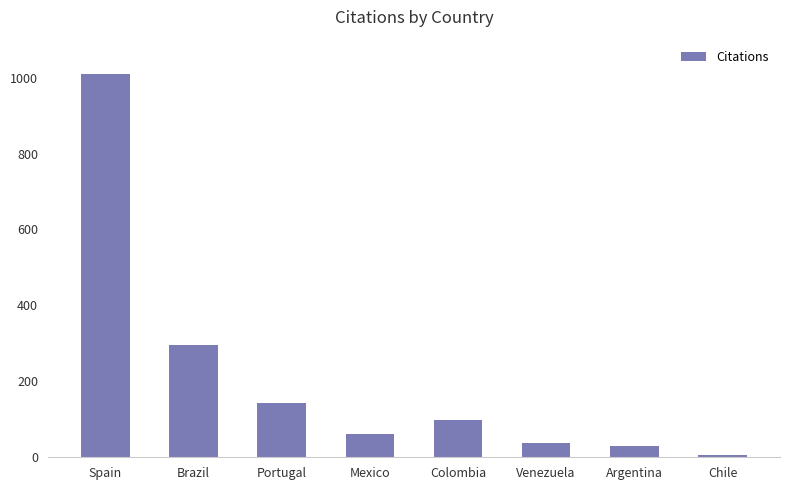

Reading left to right, list all the values displayed in this chart.

Spain=1010	Brazil=297	Portugal=143	Mexico=60	Colombia=97	Venezuela=38	Argentina=29	Chile=7